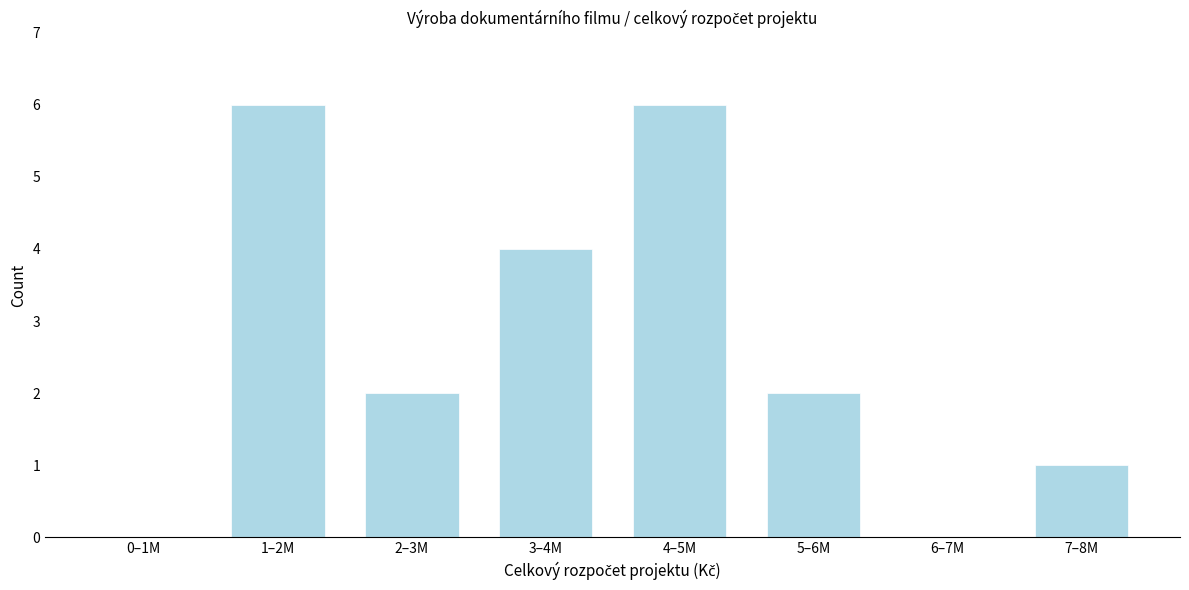

Reading left to right, what are all the values shown in this chart?

0–1M=0	1–2M=6	2–3M=2	3–4M=4	4–5M=6	5–6M=2	6–7M=0	7–8M=1